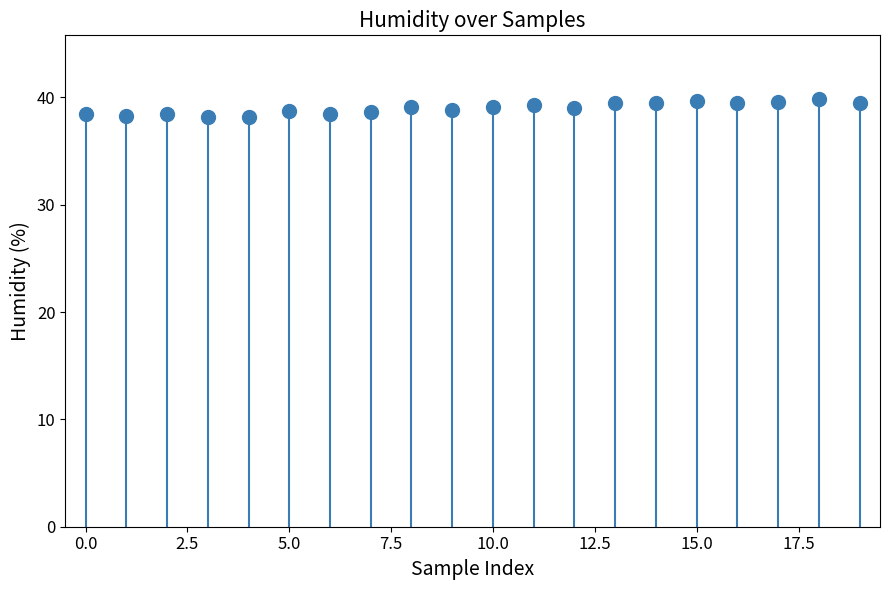

What is the range of Y values (max minus min)?

1.6